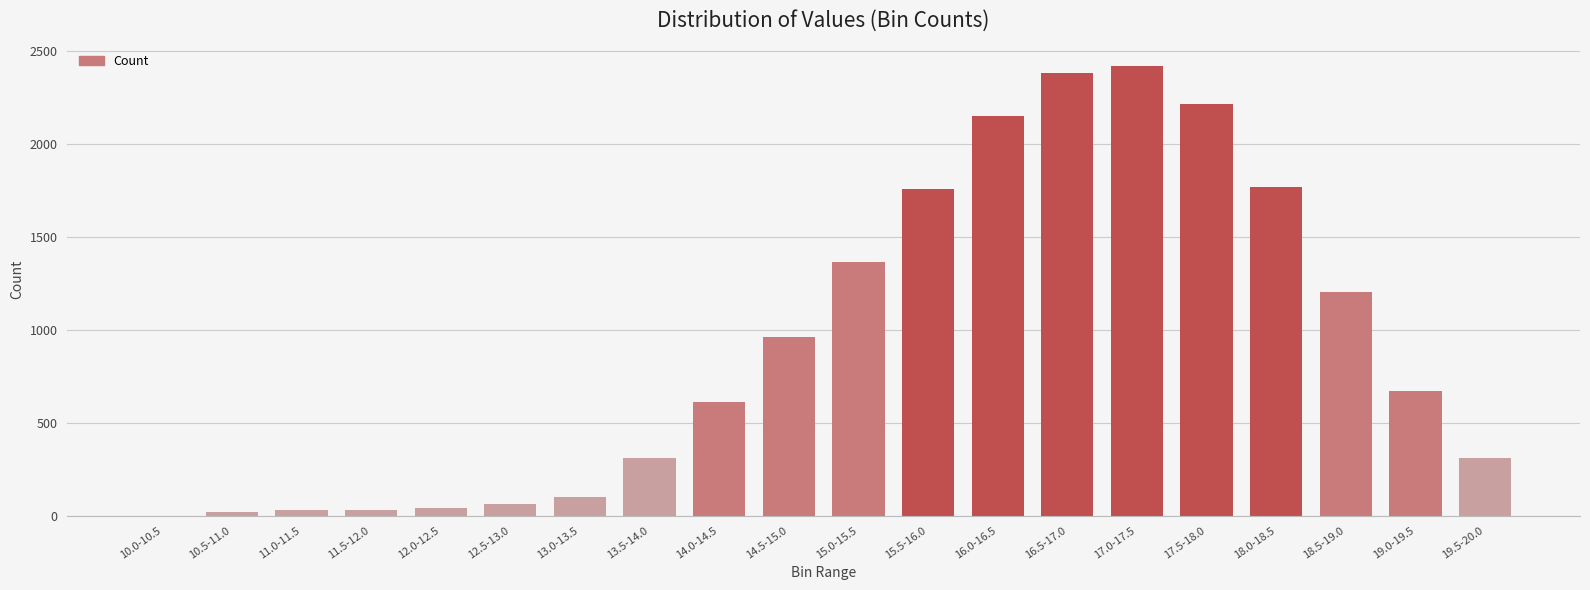

Is it true that the value at 19.0-19.5 is 392?

False